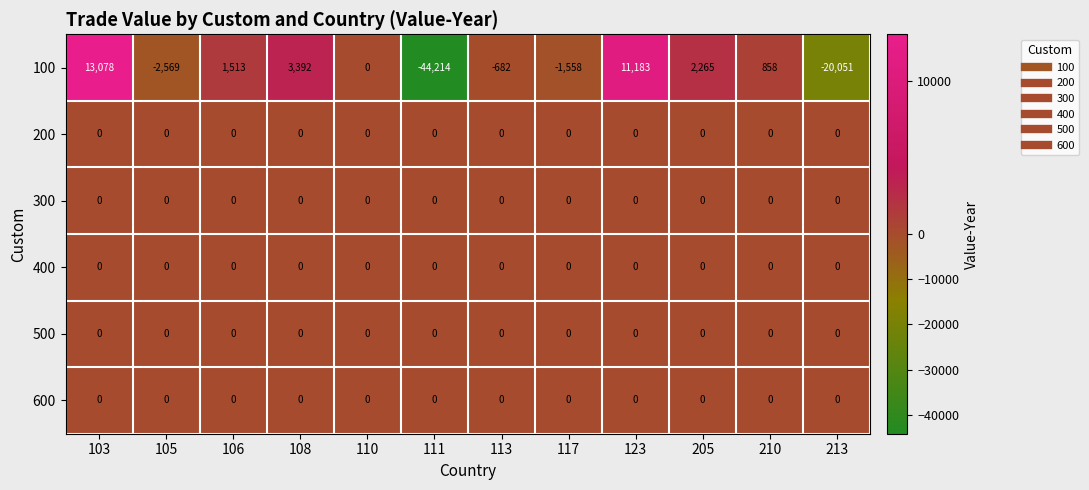

Which series has the largest range (max minus min)?

100